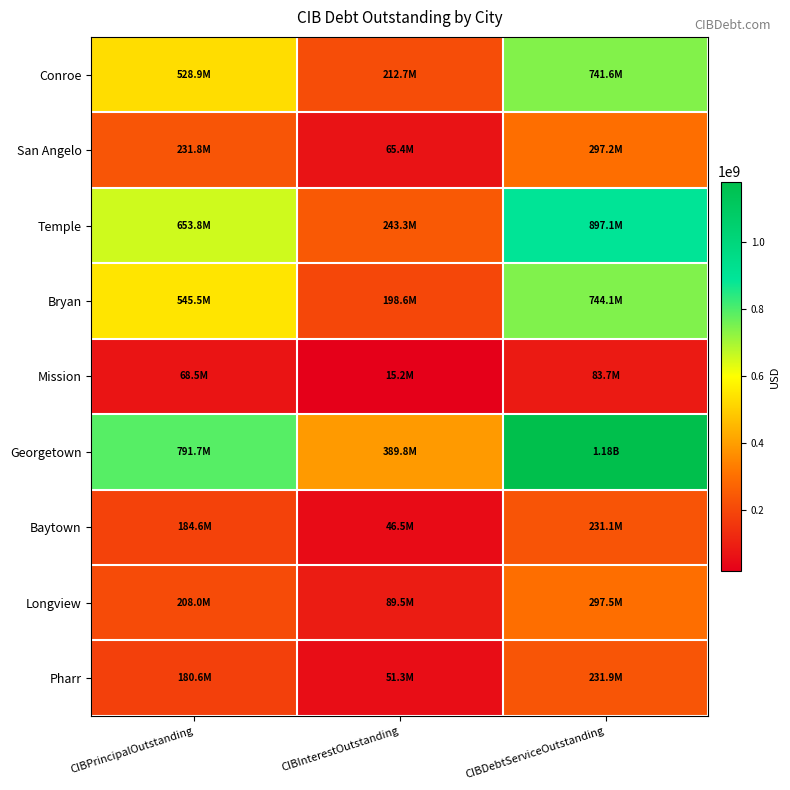

Reading left to right, what are all the values shown in this chart?

Conroe: CIBPrincipalOutstanding=528910000.0	CIBInterestOutstanding=212683385.6	CIBDebtServiceOutstanding=741593385.6
San Angelo: CIBPrincipalOutstanding=231850000.0	CIBInterestOutstanding=65388716.0	CIBDebtServiceOutstanding=297238716.1
Temple: CIBPrincipalOutstanding=653775000.0	CIBInterestOutstanding=243275061.8	CIBDebtServiceOutstanding=897050061.8
Bryan: CIBPrincipalOutstanding=545480000.0	CIBInterestOutstanding=198642646.8	CIBDebtServiceOutstanding=744122646.8
Mission: CIBPrincipalOutstanding=68550000.0	CIBInterestOutstanding=15168597.2	CIBDebtServiceOutstanding=83718597.2
Georgetown: CIBPrincipalOutstanding=791706000.0	CIBInterestOutstanding=389817374.5	CIBDebtServiceOutstanding=1181523374.5
Baytown: CIBPrincipalOutstanding=184610000.0	CIBInterestOutstanding=46536922.2	CIBDebtServiceOutstanding=231146922.2
Longview: CIBPrincipalOutstanding=208040000.0	CIBInterestOutstanding=89461122.9	CIBDebtServiceOutstanding=297501122.9
Pharr: CIBPrincipalOutstanding=180571551.1	CIBInterestOutstanding=51337021.4	CIBDebtServiceOutstanding=231908572.5